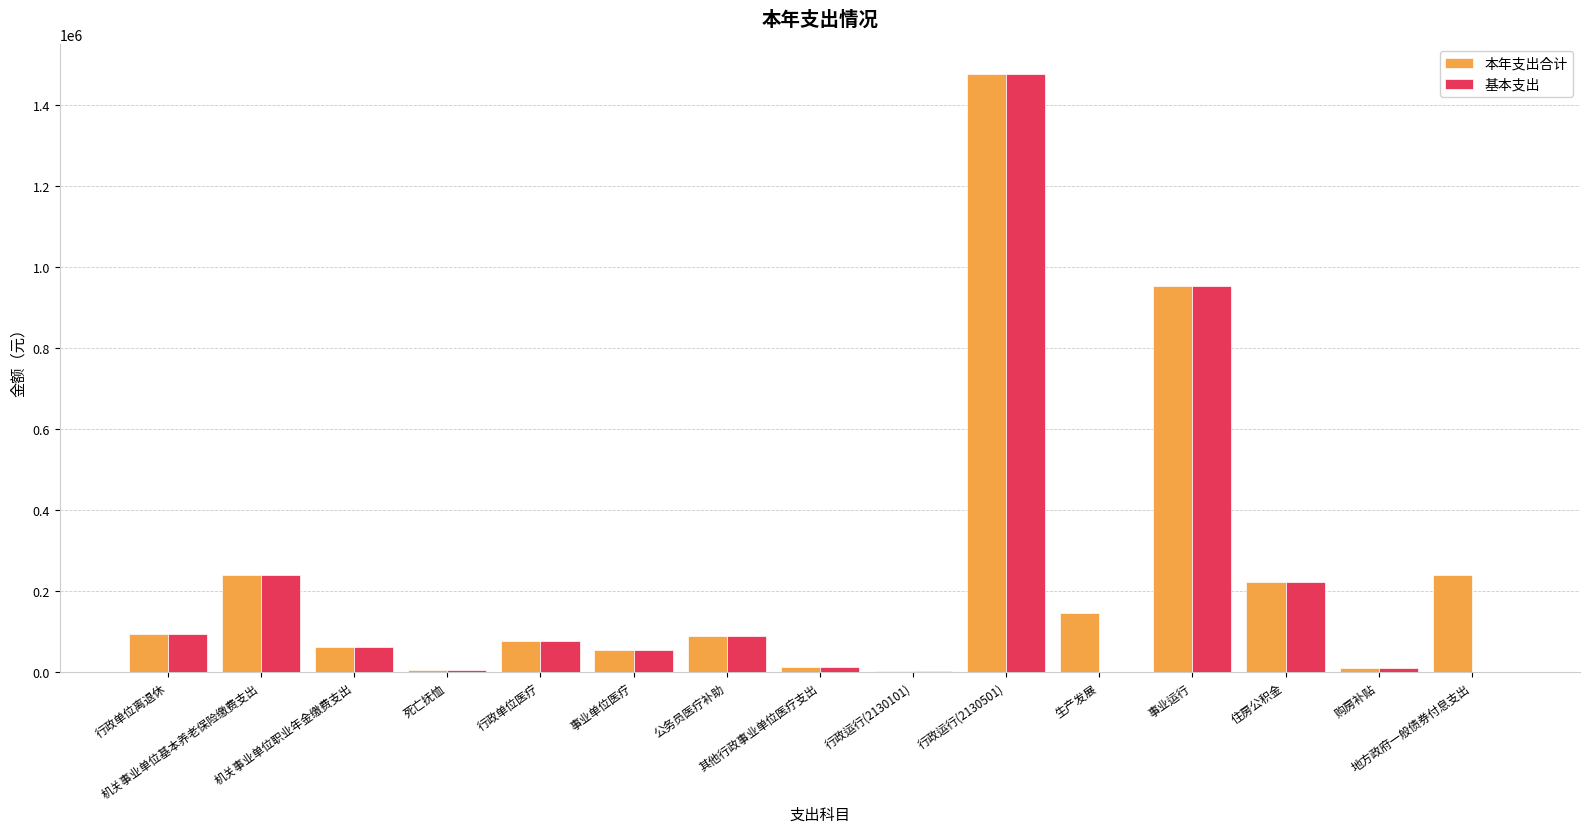

What is the maximum value shown in the chart?

1477462.9